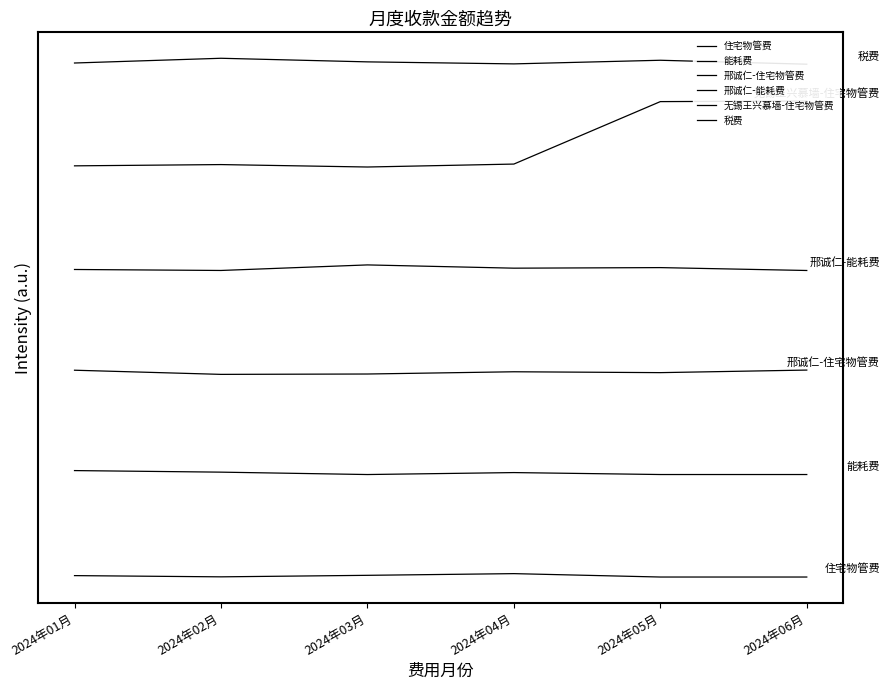

True or false: 邢诚仁-住宅物管费 and 邢诚仁-能耗费 cross at least once.

False